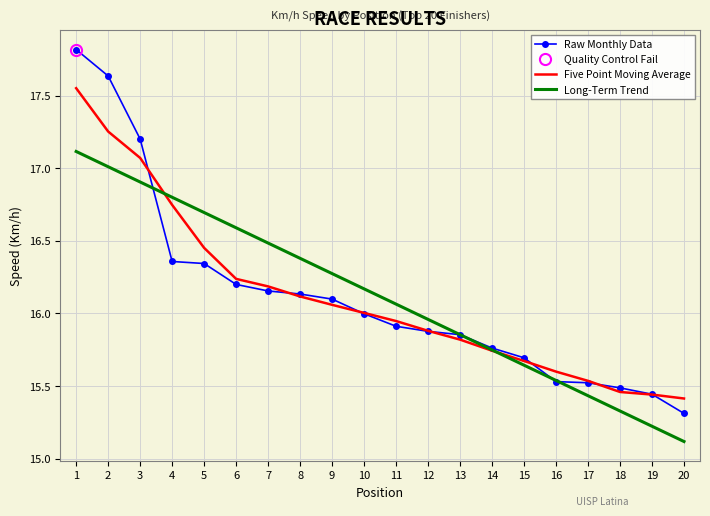

Reading left to right, extract all data points from this chart.

Raw Monthly Data: 17.8	17.6	17.2	16.4	16.3	16.2	16.2	16.1	16.1	16.0	15.9	15.9	15.9	15.8	15.7	15.5	15.5	15.5	15.4	15.3
Five Point Moving Average: 17.6	17.3	17.1	16.7	16.5	16.2	16.2	16.1	16.1	16.0	15.9	15.9	15.8	15.7	15.7	15.6	15.5	15.5	15.4	15.4
Long-Term Trend: 17.1	17.0	16.9	16.8	16.7	16.6	16.5	16.4	16.3	16.2	16.1	16.0	15.9	15.7	15.6	15.5	15.4	15.3	15.2	15.1